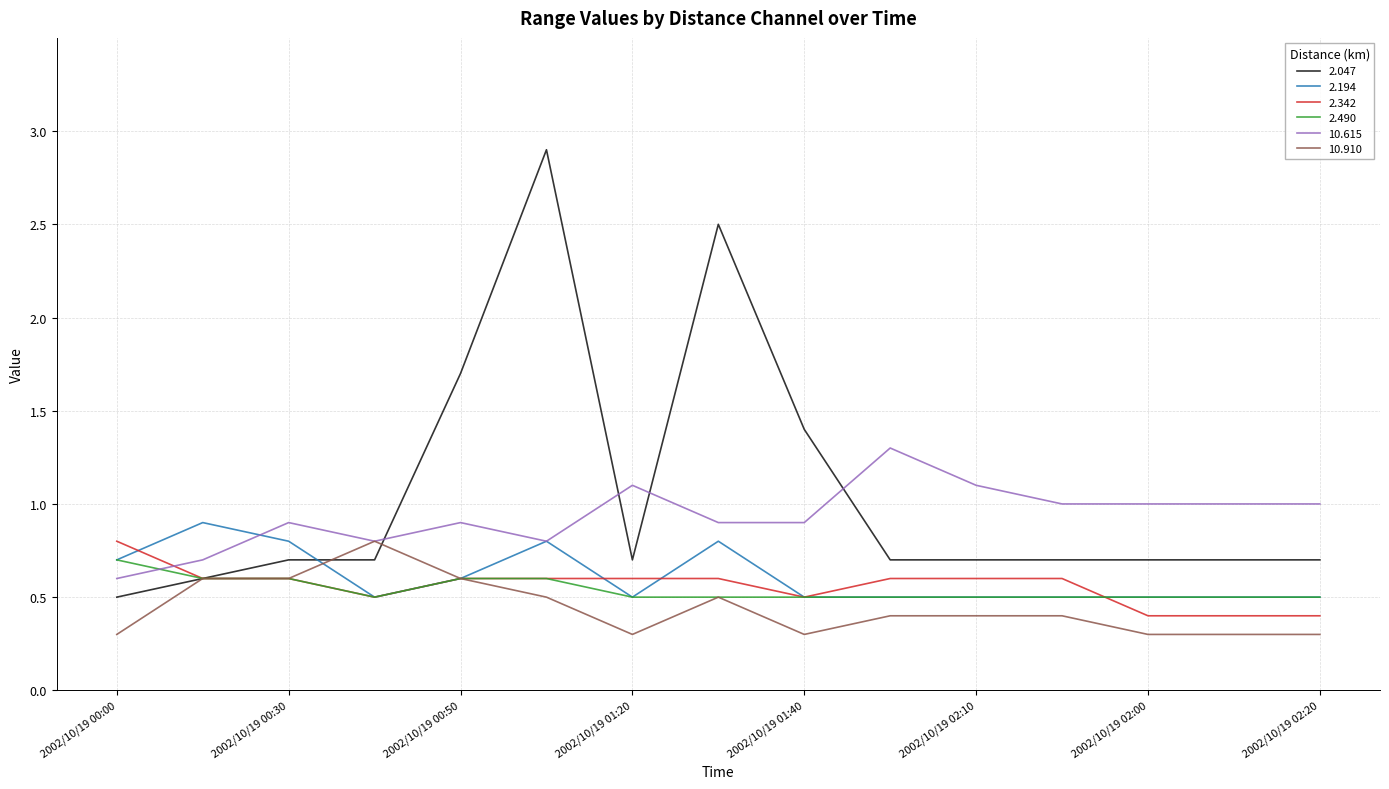

Reading right to left, list all the values displayed in this chart.

2.047: 0.7	0.7	0.7	0.7	0.7	0.7	1.4	2.5	0.7	2.9	1.7	0.7	0.7	0.6	0.5
2.194: 0.5	0.5	0.5	0.5	0.5	0.5	0.5	0.8	0.5	0.8	0.6	0.5	0.8	0.9	0.7
2.342: 0.4	0.4	0.4	0.6	0.6	0.6	0.5	0.6	0.6	0.6	0.6	0.5	0.6	0.6	0.8
2.490: 0.5	0.5	0.5	0.5	0.5	0.5	0.5	0.5	0.5	0.6	0.6	0.5	0.6	0.6	0.7
10.615: 1.0	1.0	1.0	1.0	1.1	1.3	0.9	0.9	1.1	0.8	0.9	0.8	0.9	0.7	0.6
10.910: 0.3	0.3	0.3	0.4	0.4	0.4	0.3	0.5	0.3	0.5	0.6	0.8	0.6	0.6	0.3